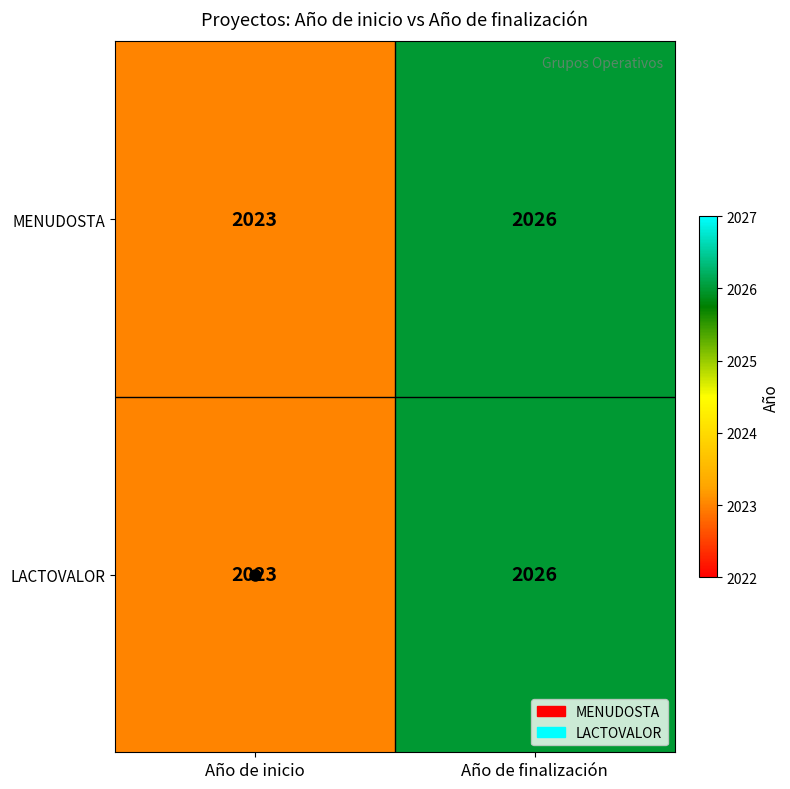

Rank the categories by LACTOVALOR value from lowest to highest.

Año de inicio, Año de finalización